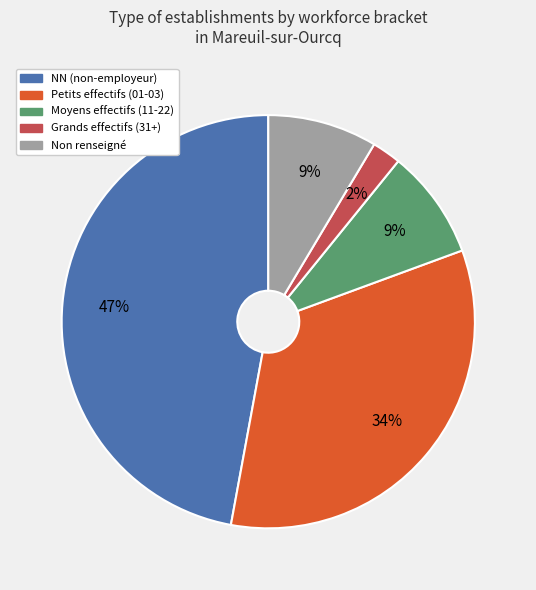

Is there any slice that represents more than half of the pie?

No